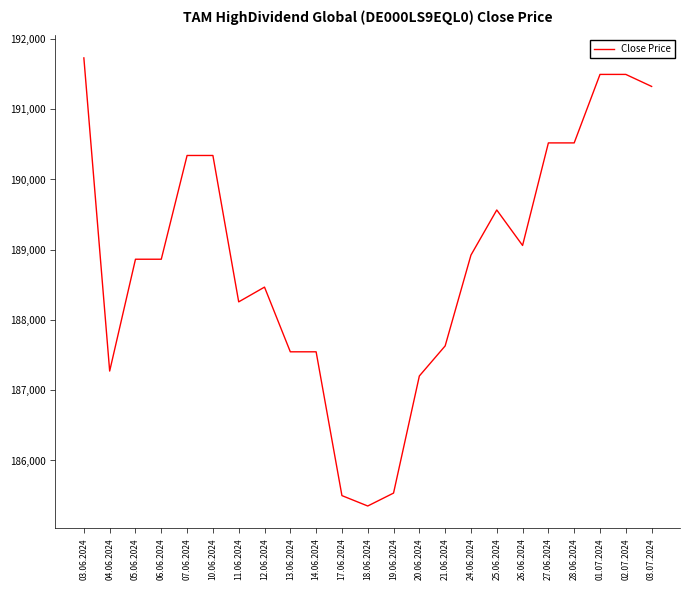

At which category does the data reach its first local valley?

04.06.2024